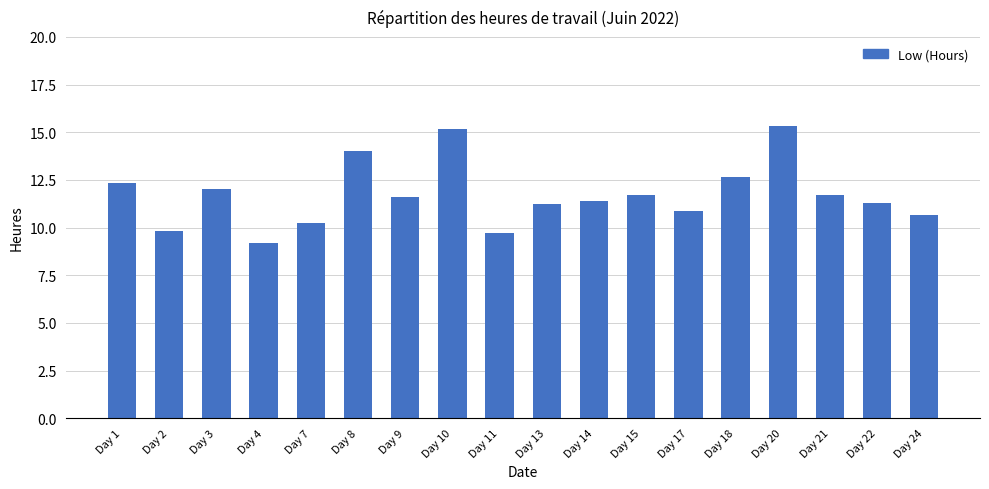

True or false: the data shows 10.2 at Day 7.

True